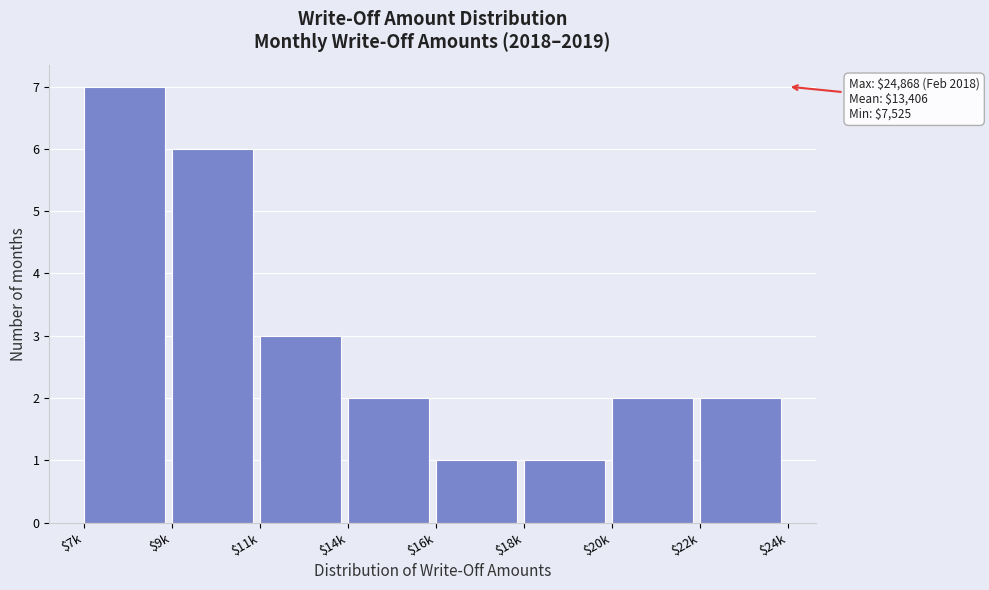

Reading right to left, extract all data points from this chart.

2	2	1	1	2	3	6	7